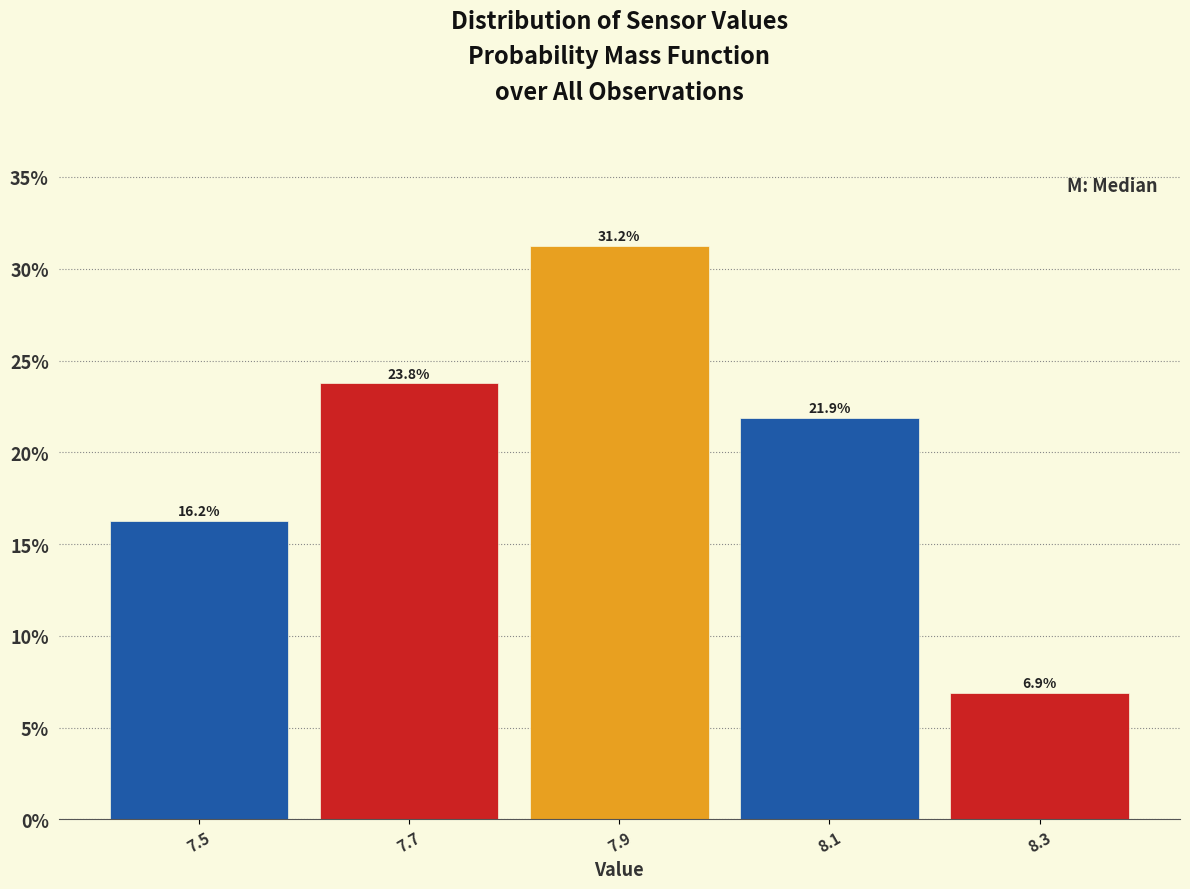

What is the height of the bar covering 8.2 to 8.4 on the x-axis?

6.9